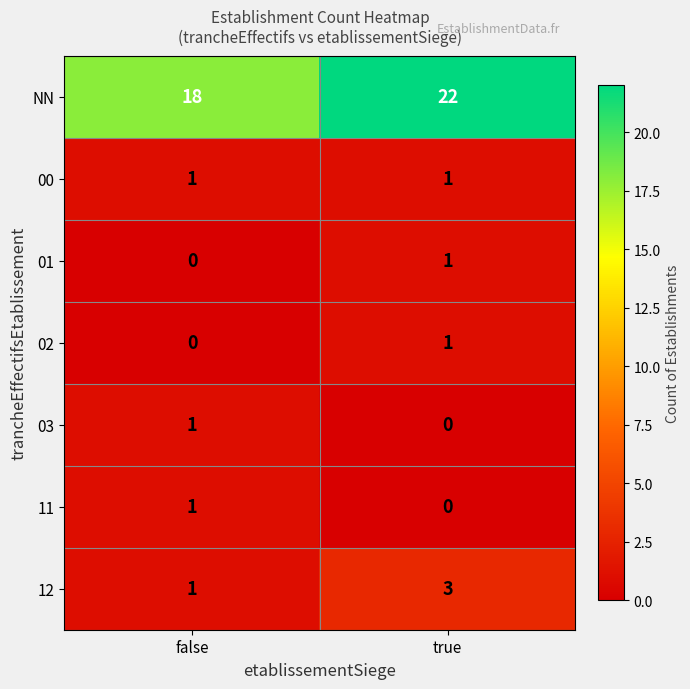

At which category is the sum across all series the highest?

true